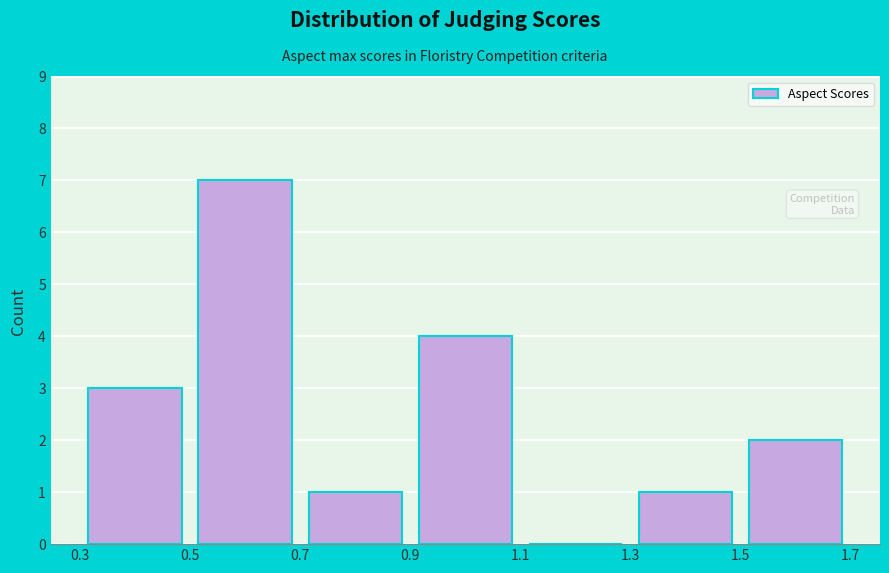

Reading left to right, list every bar in this chart as the range it spans on the x-axis followed by its height. The values are not printed on the chart, so give them approximately, as read against the axis.

0.3 to 0.5: 3
0.5 to 0.7: 7
0.7 to 0.9: 1
0.9 to 1.1: 4
1.1 to 1.3: 0
1.3 to 1.5: 1
1.5 to 1.7: 2